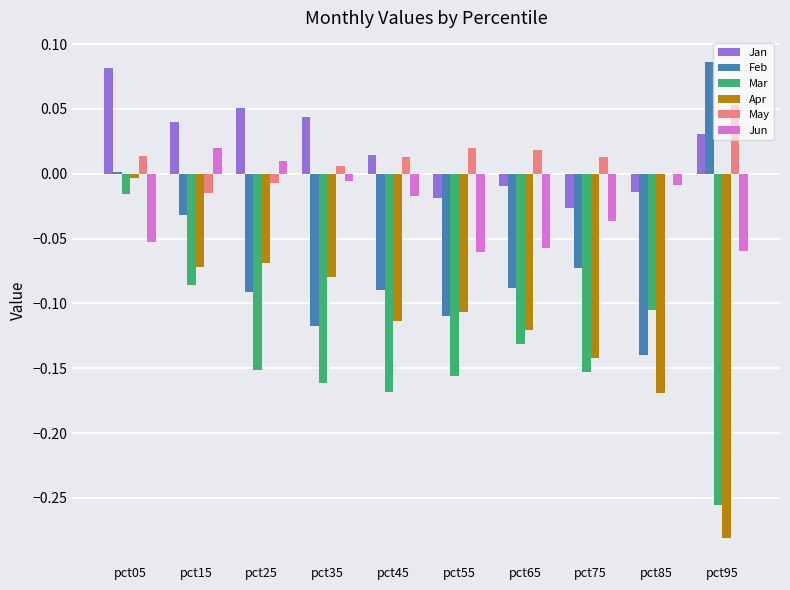

Between pct15 and pct35, which series saw the biggest shift?

Feb